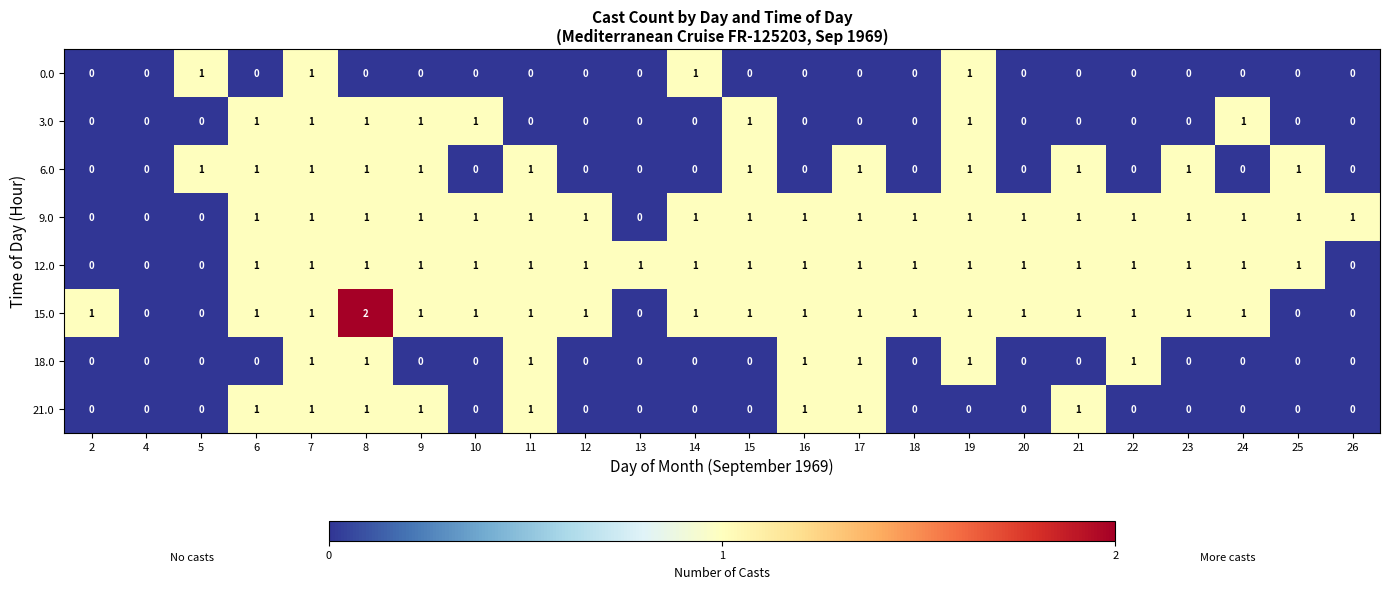

Count the 12.0 values in the range 1 to 2.

20